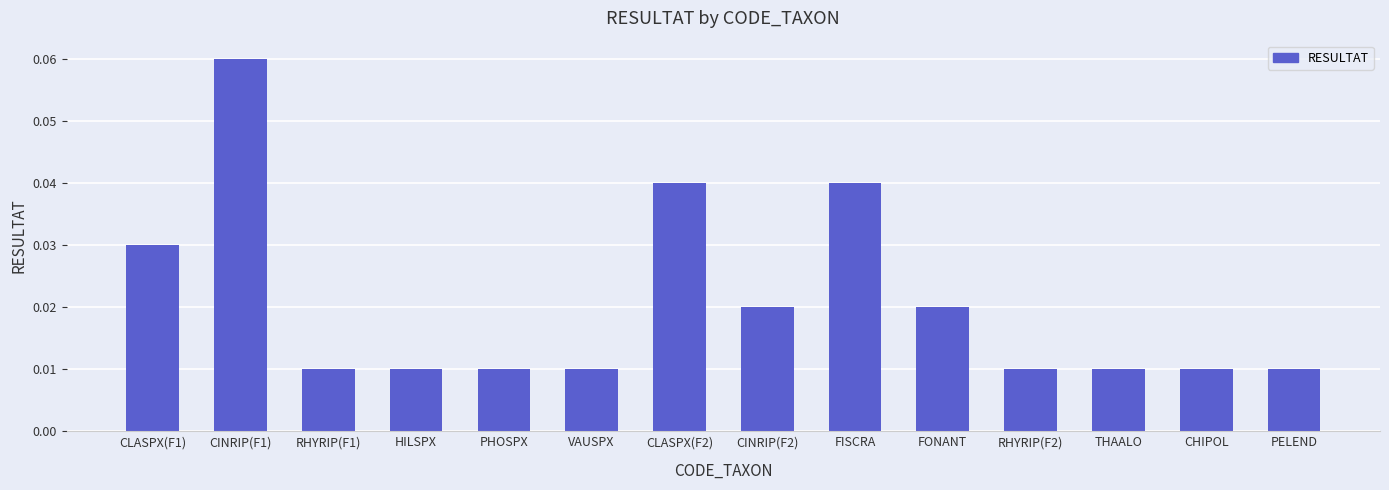

What is the sum of all values?

0.3